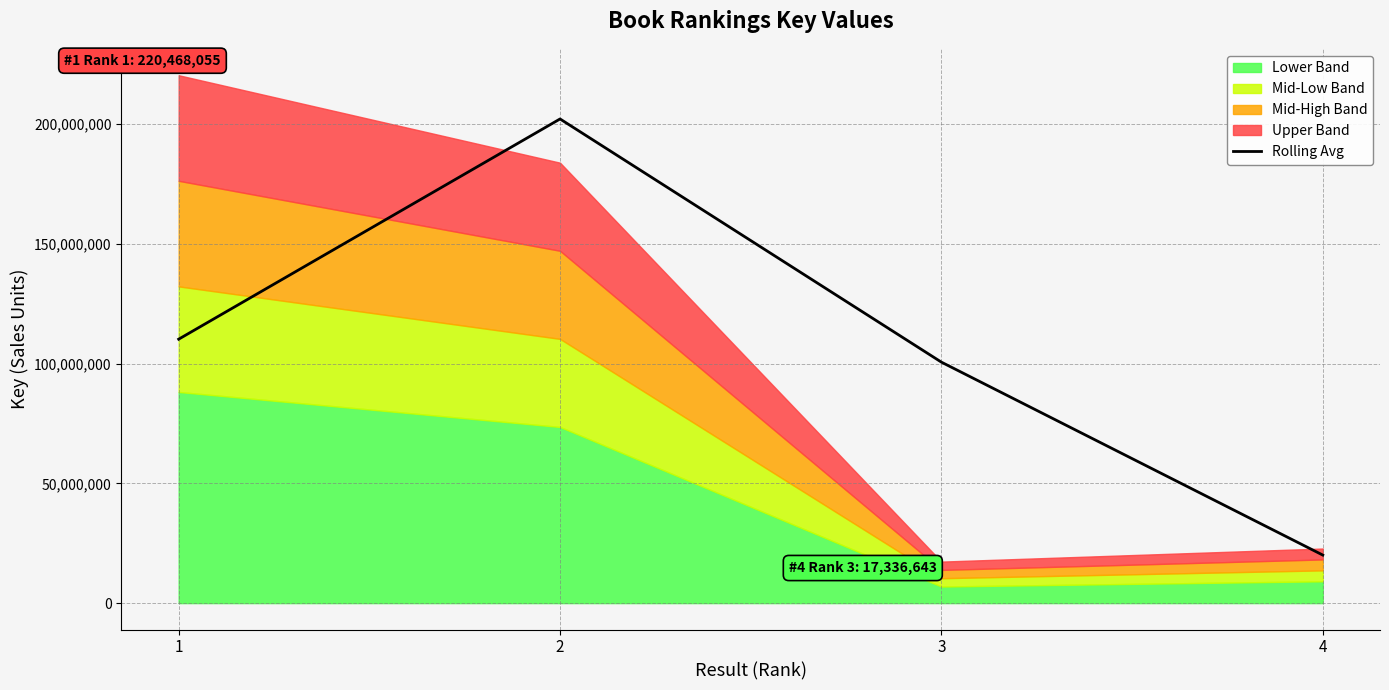

Rank the categories by value from lowest to highest.

4, 3, 1, 2